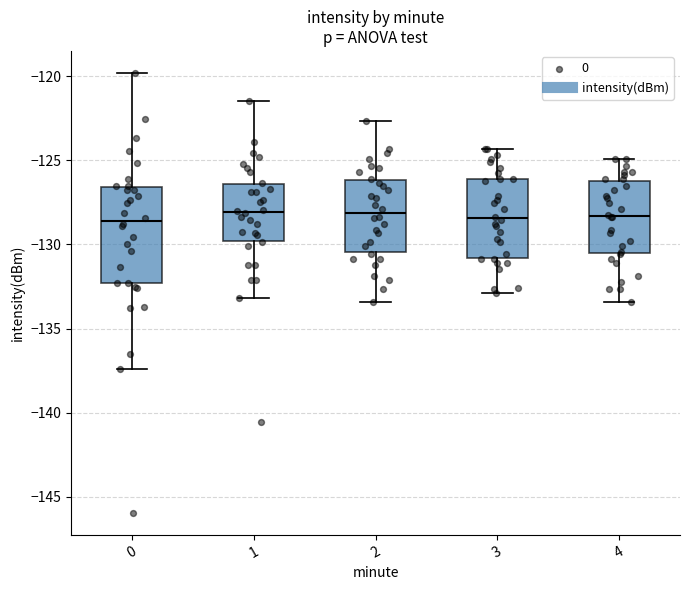

Which box is the tallest, from its lower edge to its upper edge?

0